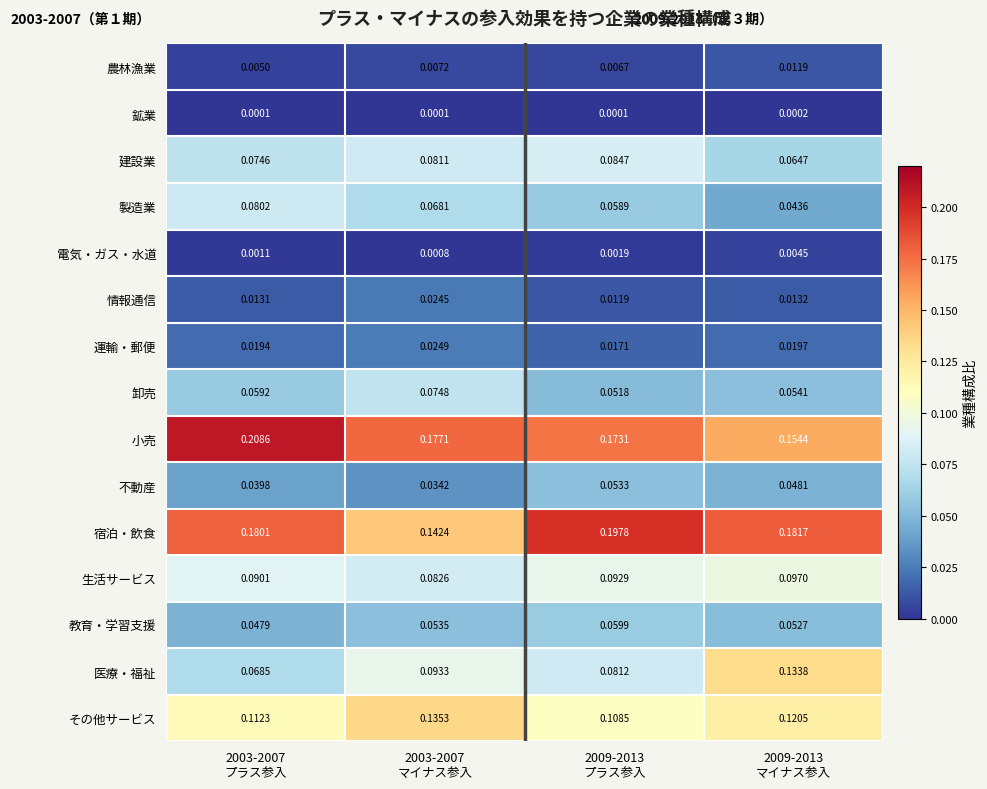

How many categories are shown in the chart?

4